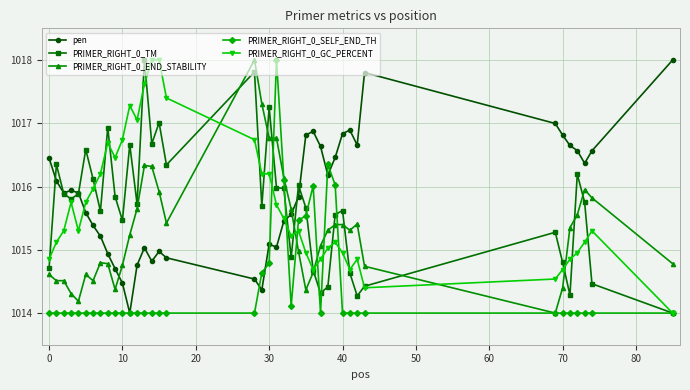

How many times do PRIMER_RIGHT_0_END_STABILITY and pen cross each other?

2